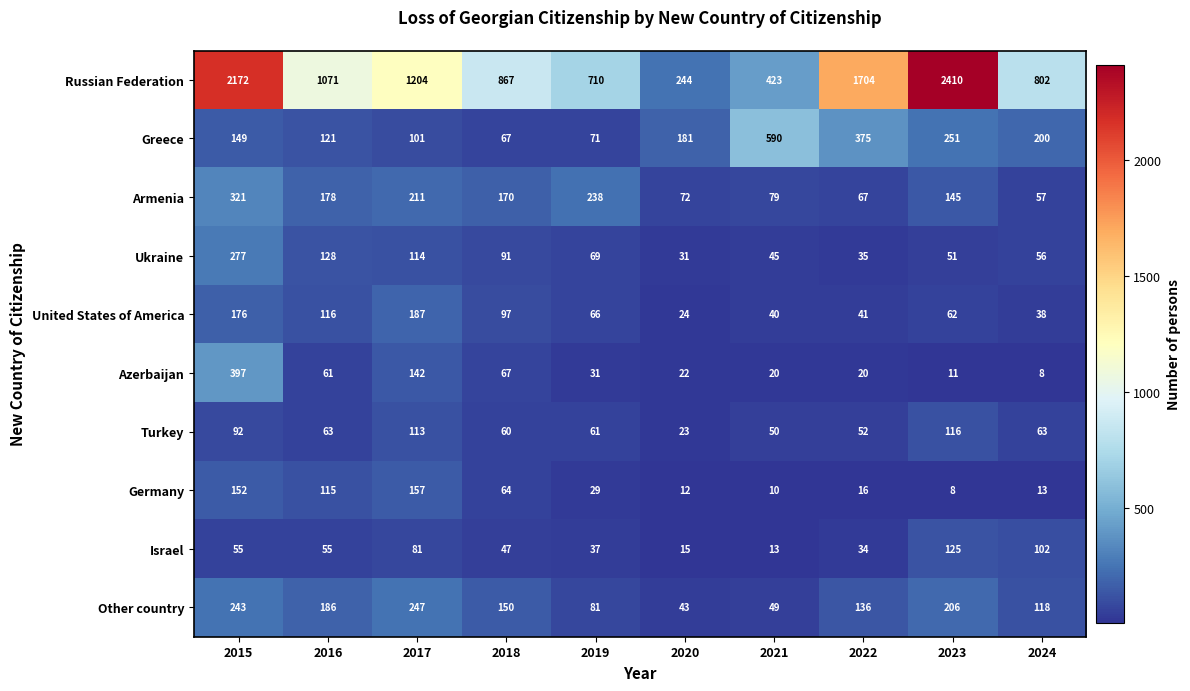

What value does the Ukraine series have at 2018?

91